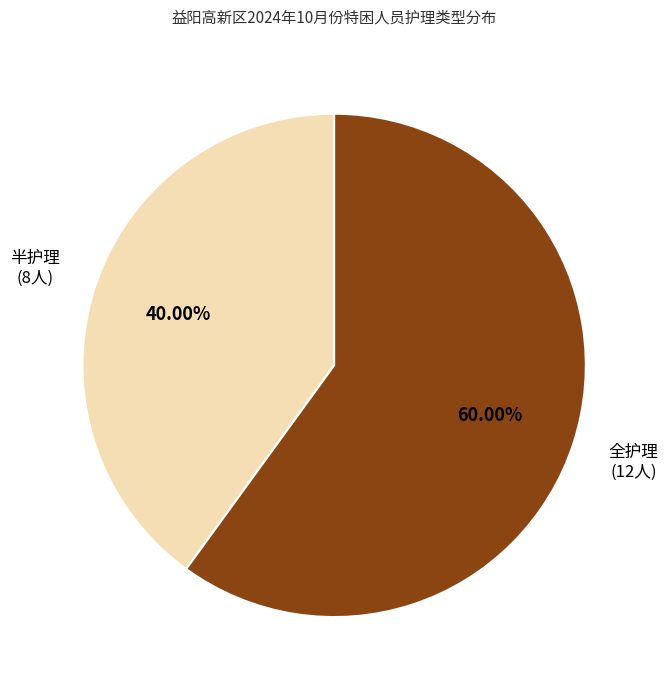

Which category has the biggest portion of the pie?

全护理